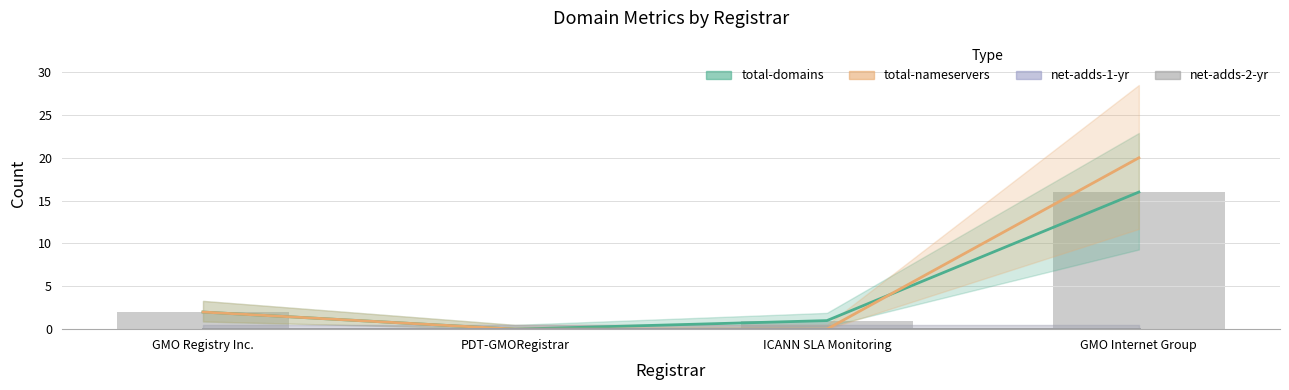

Between GMO Internet Group and PDT-GMORegistrar, which is larger?

GMO Internet Group